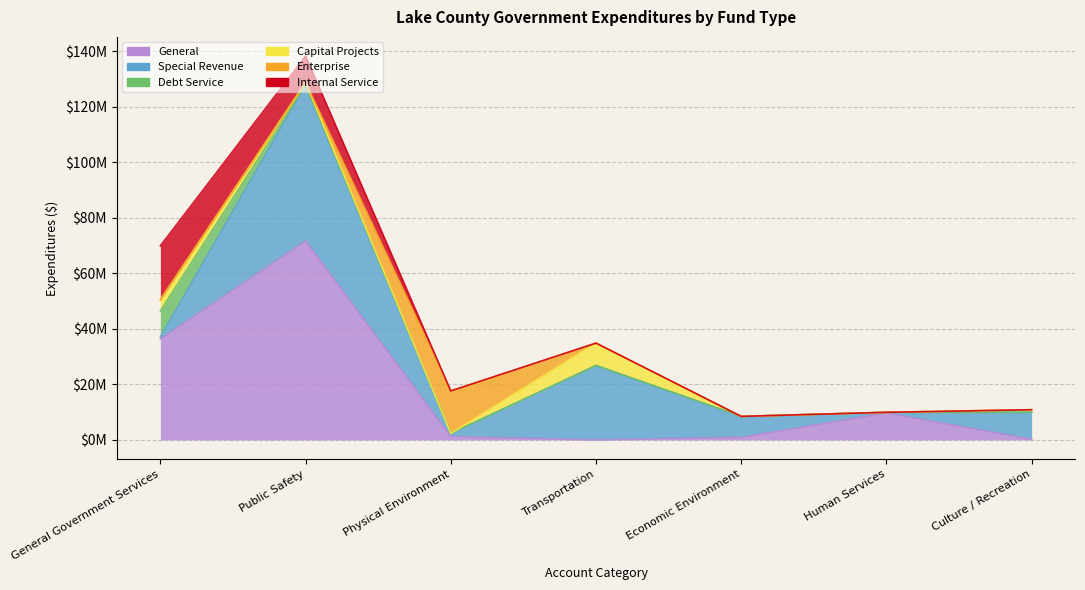

What is the difference between the highest and lowest values at Public Safety?

71656525